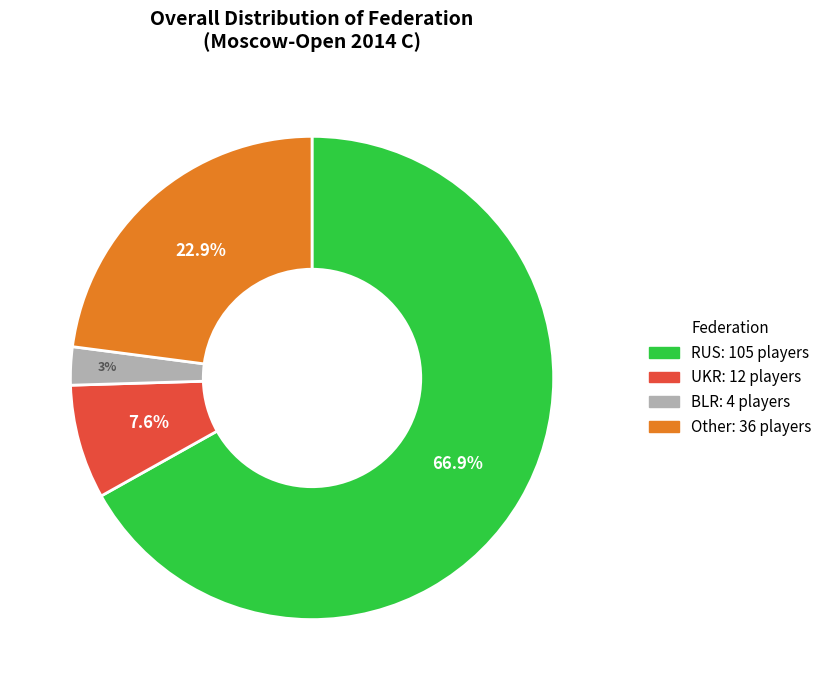

Is there a majority slice in this chart?

Yes